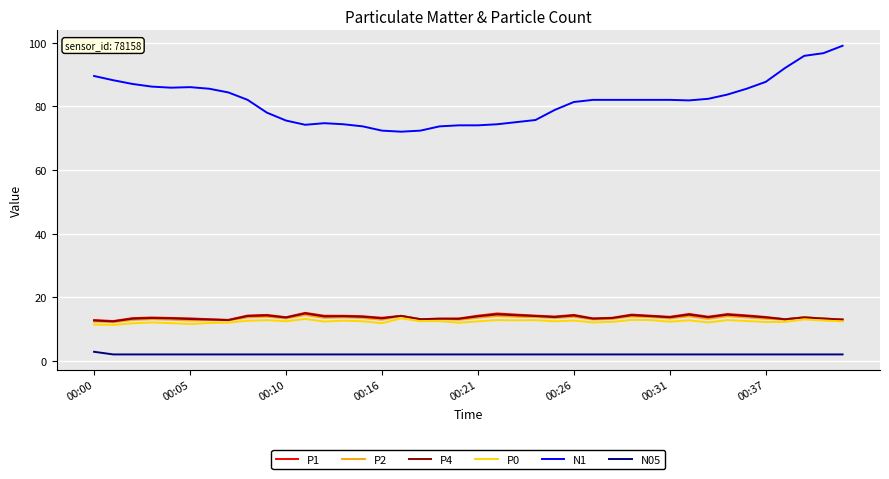

What is the sum of all N05 values?

80.8